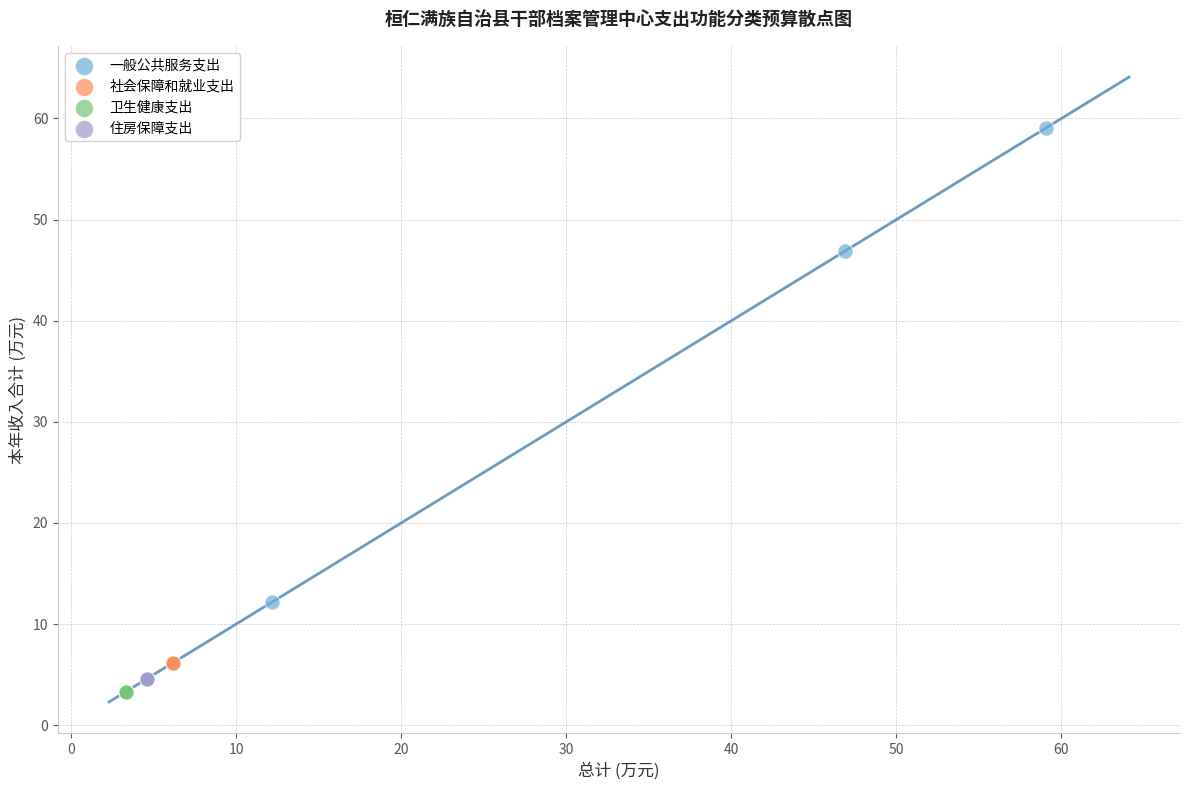

Which series contains the highest Y value?

一般公共服务支出